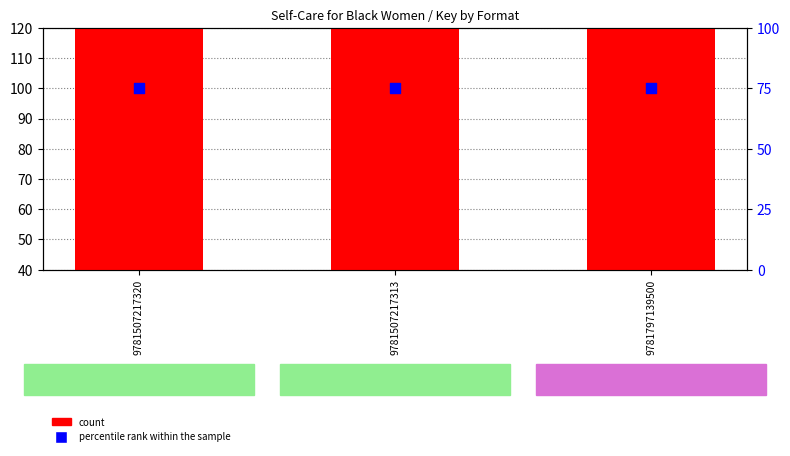

At which category is the sum across all series the highest?

9781507217320